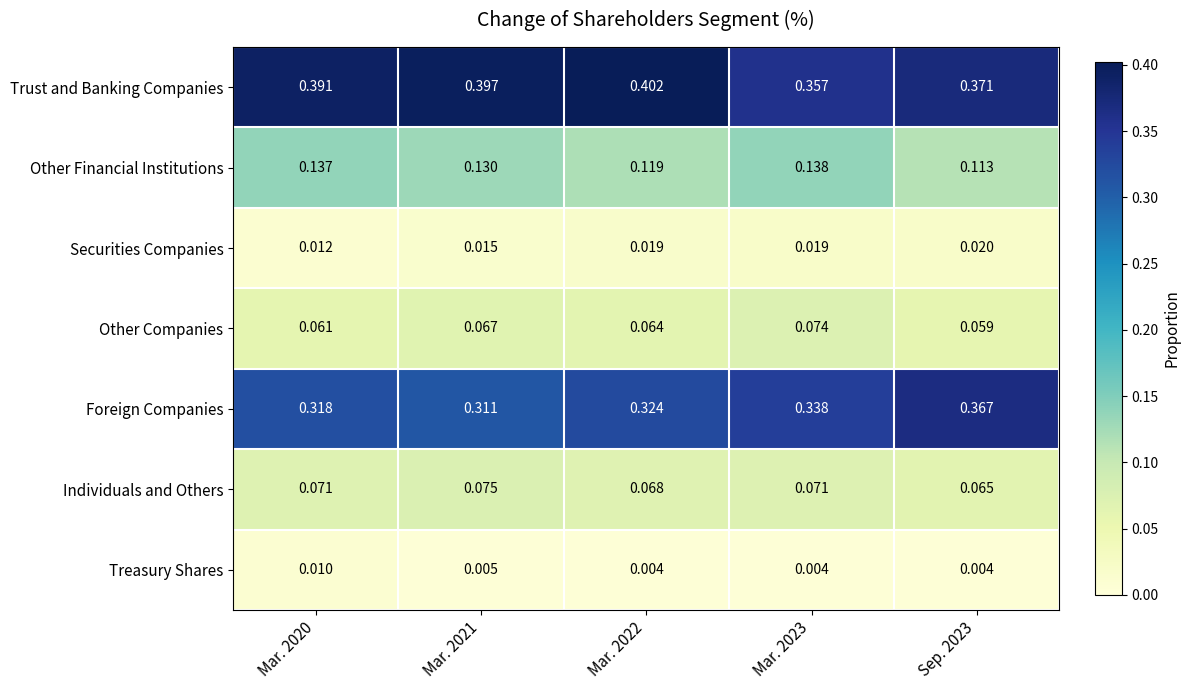

Between Mar. 2021 and Mar. 2022, which series saw the biggest shift?

Foreign Companies